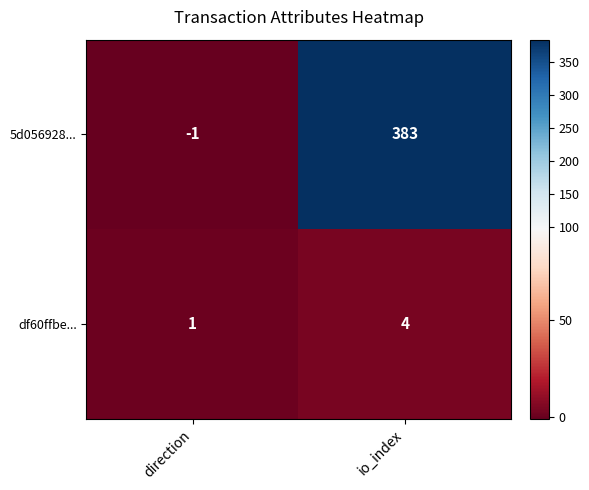

Reading left to right, transcribe all the data shown in this chart.

5d056928...: direction=-1	io_index=383
df60ffbe...: direction=1	io_index=4